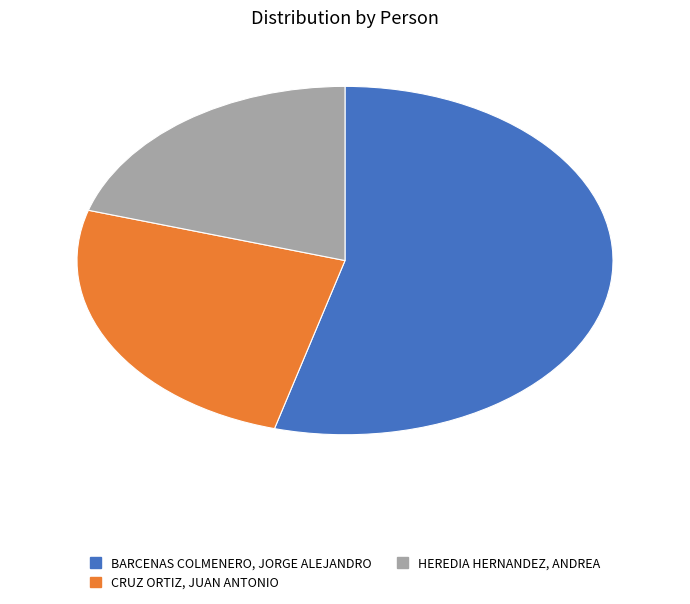

Rank the categories by value from lowest to highest.

HEREDIA HERNANDEZ, ANDREA, CRUZ ORTIZ, JUAN ANTONIO, BARCENAS COLMENERO, JORGE ALEJANDRO